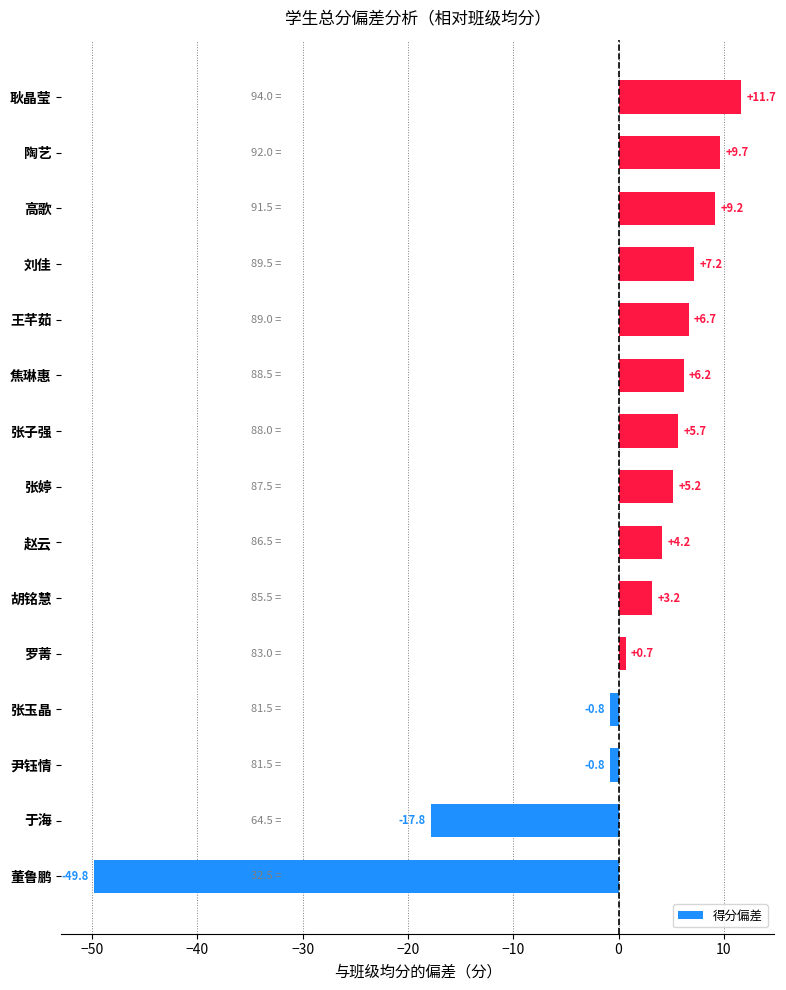

Approximately how many times larger is the value at 焦琳惠 compared to 陶艺?

0.6